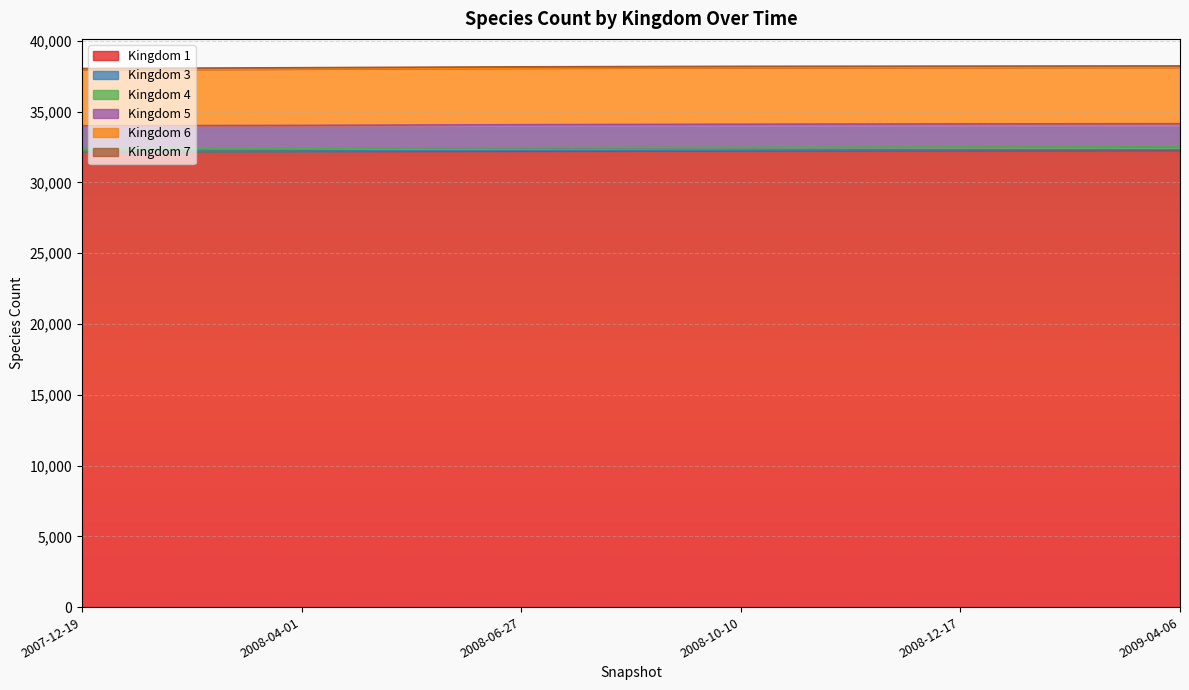

True or false: 3 and 6 cross at least once.

False